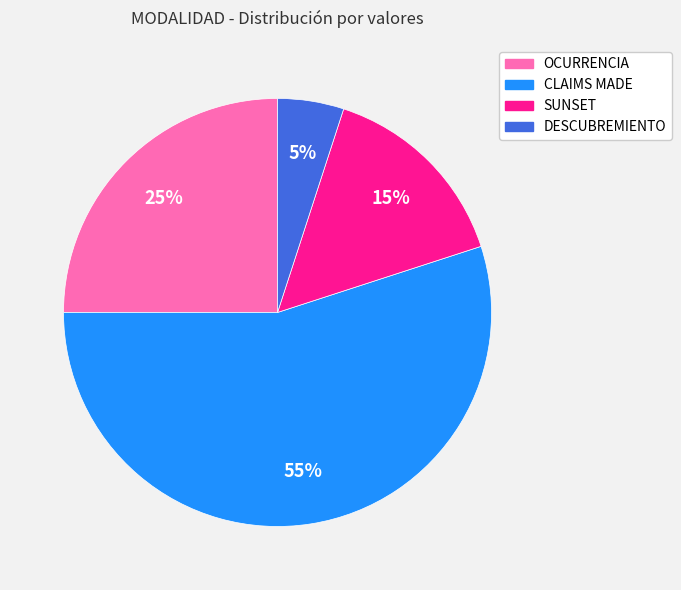

Is the sum of SUNSET and OCURRENCIA greater than half?

No